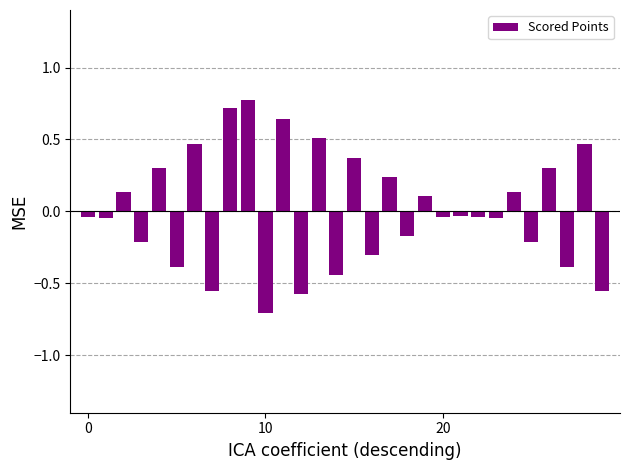

What is the greatest value displayed?

0.8